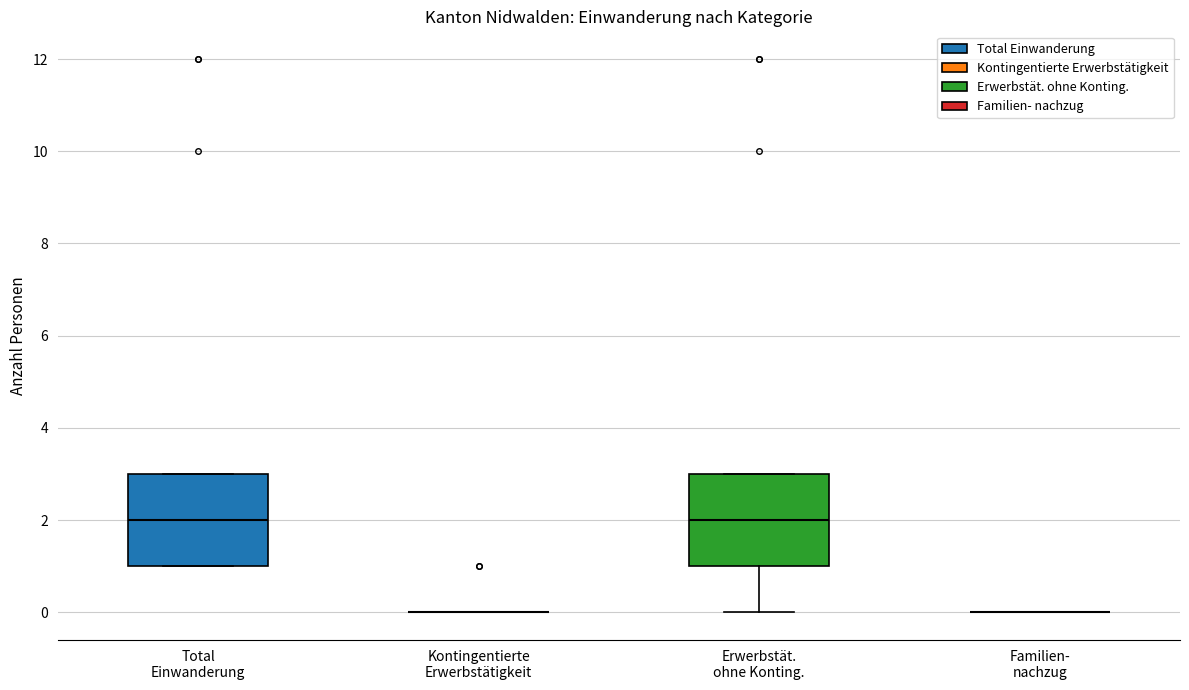

Reading left to right, transcribe this box plot: for each box, give where its median line is, the range the box spans, and where its two whiskers end, as read against the y-axis. The values are not printed on the chart, so give them approximately, as read against the axis.

Total Einwanderung: median 2, box 1 to 3, whiskers 1 to 3
Kontingentierte Erwerbstätigkeit: box collapsed to a line at 0, whiskers 0 to 0
Erwerbstät. ohne Konting.: median 2, box 1 to 3, whiskers 0 to 3
Familien- nachzug: box collapsed to a line at 0, whiskers 0 to 0